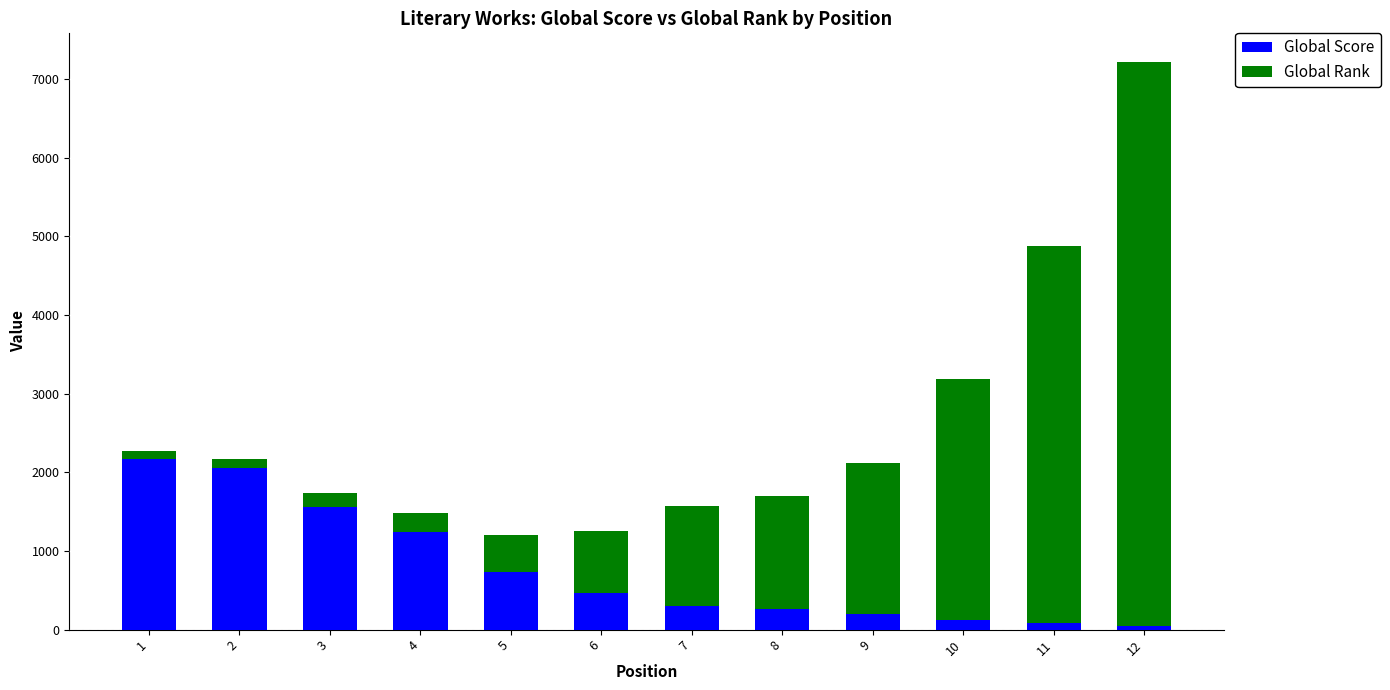

Which category has the highest value in the Global Score series?

1